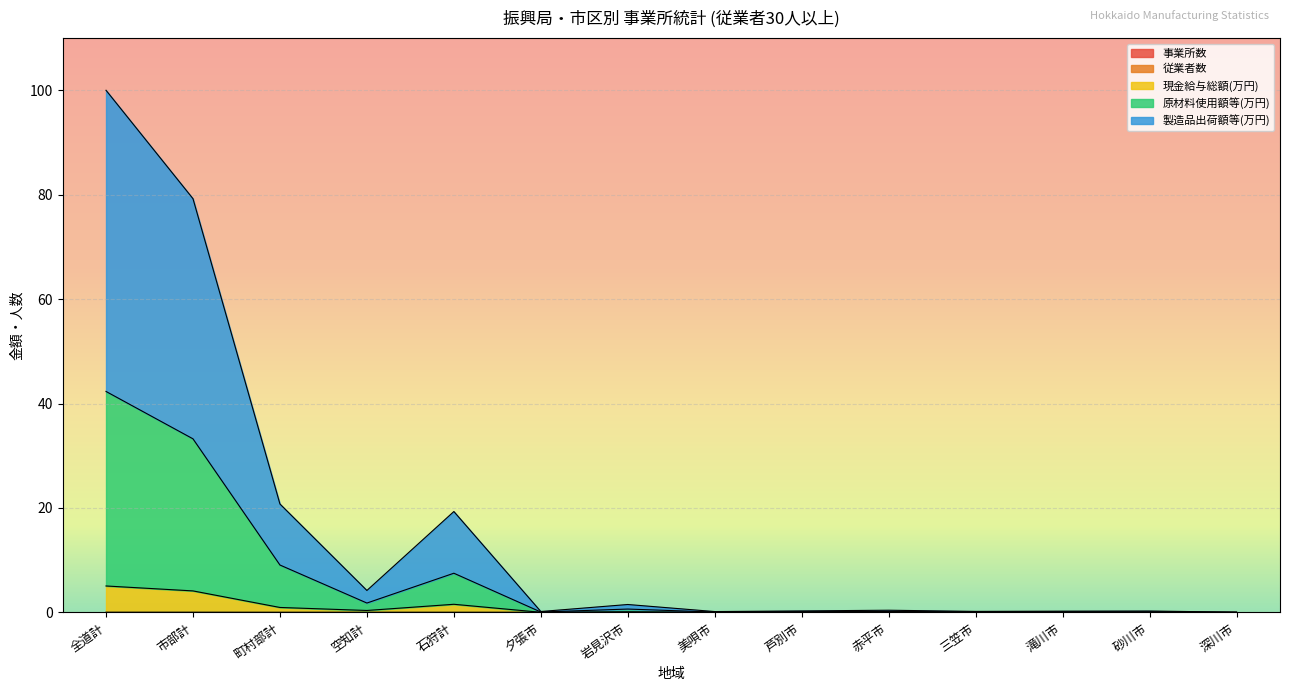

Reading left to right, extract all data points from this chart.

事業所数: 0.0	0.0	0.0	0.0	0.0	0.0	0.0	0.0	0.0	0.0	0.0	0.0	0.0	0.0
従業者数: 0.0	0.0	0.0	0.0	0.0	0.0	0.0	0.0	0.0	0.0	0.0	0.0	0.0	0.0
現金給与総額(万円): 5.1	4.1	0.9	0.4	1.6	0.0	0.1	0.0	0.0	0.0	0.0	0.0	0.0	0.0
原材料使用額等(万円): 42.3	33.2	9.1	1.8	7.5	0.1	0.6	0.1	0.1	0.2	0.1	0.1	0.1	0.0
製造品出荷額等(万円): 100.0	79.2	20.8	4.2	19.3	0.2	1.5	0.2	0.3	0.4	0.2	0.2	0.3	0.0